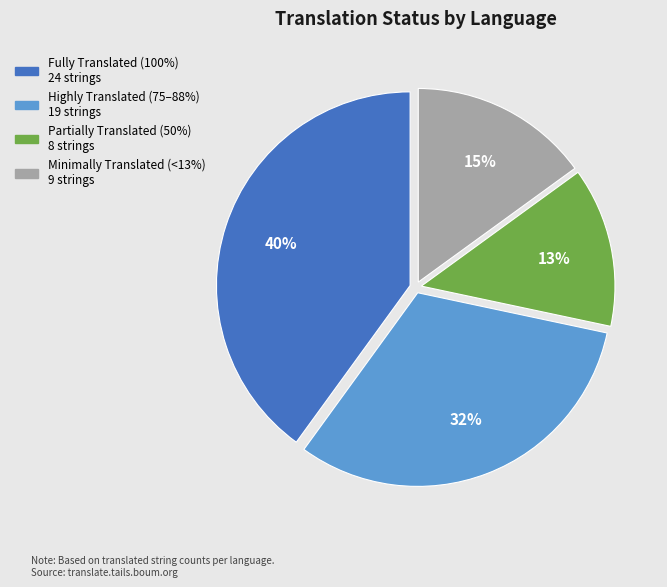

How many slices are in this pie chart?

4